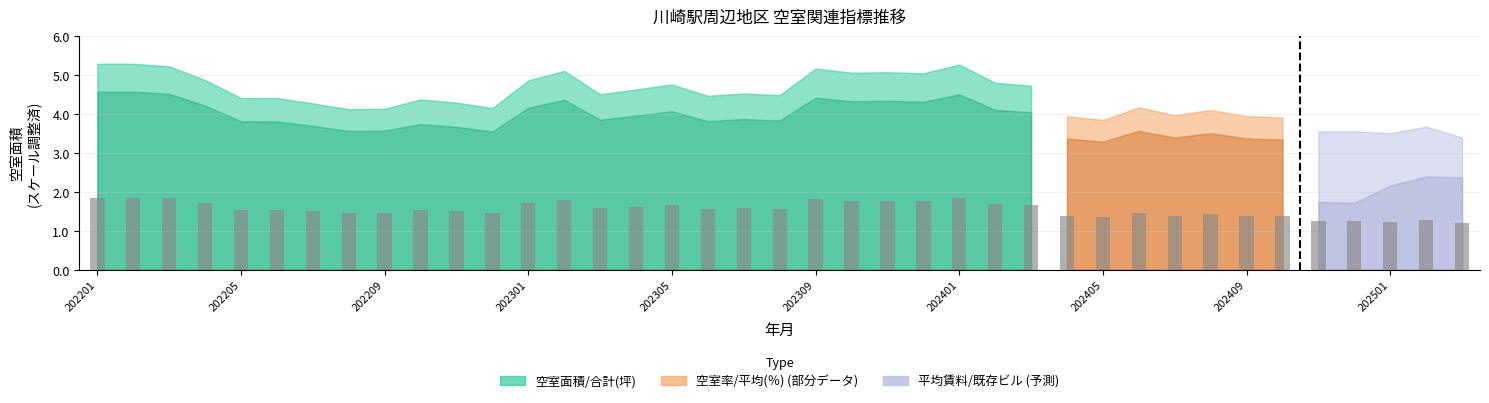

What is the value of the 3rd bar from the left?

1.8